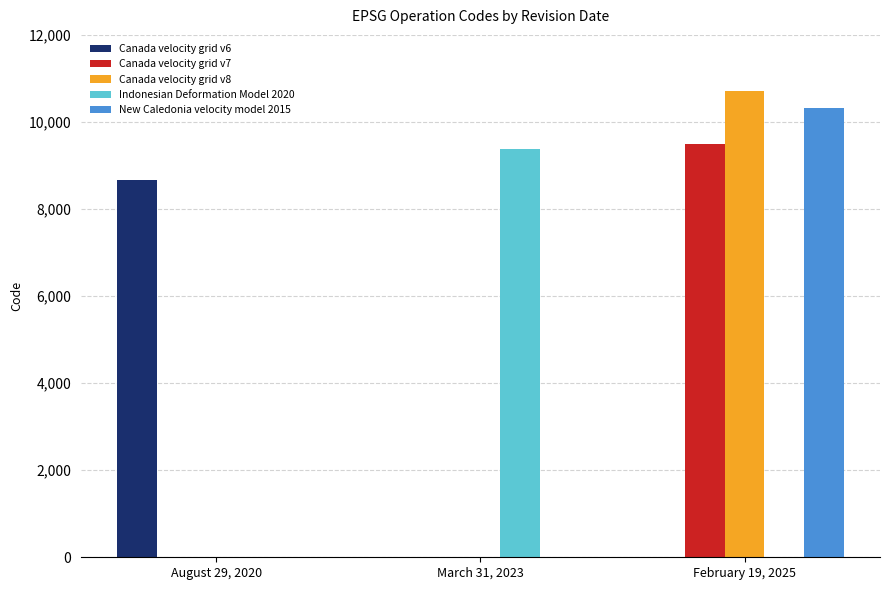

How many groups of bars are there?

3